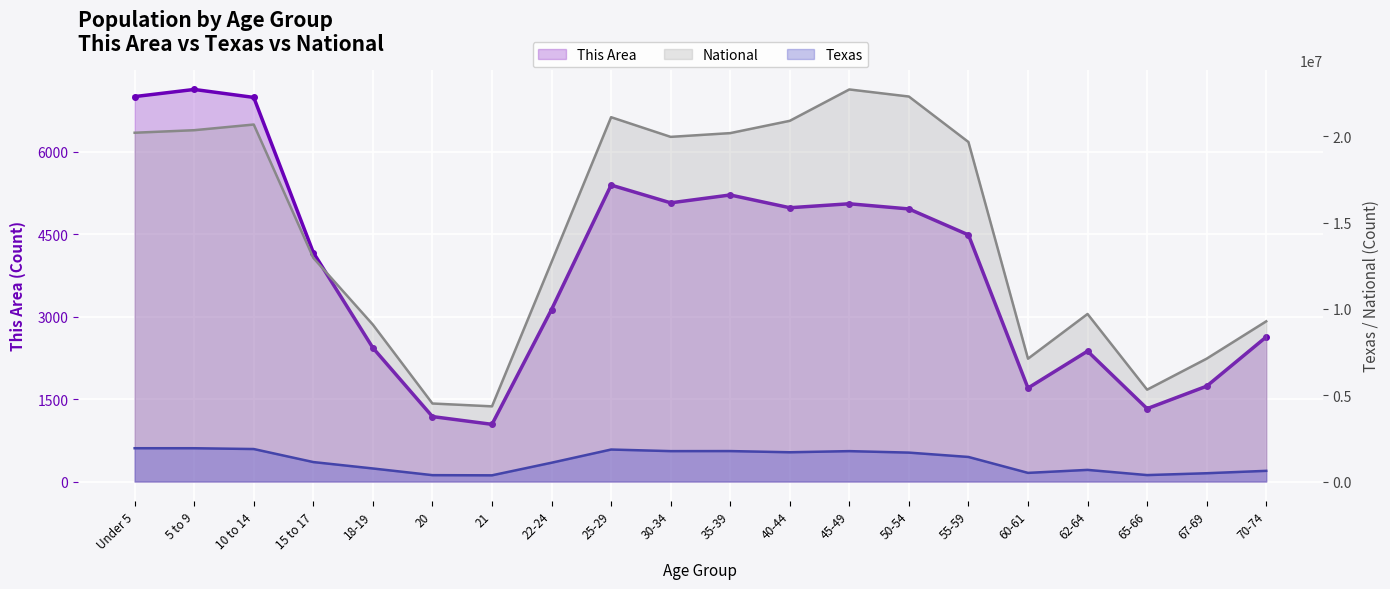

List the labels in order of Texas value, smallest first.

21, 20, 65-66, 67-69, 60-61, 70-74, 62-64, 18-19, 22-24, 15 to 17, 55-59, 50-54, 40-44, 30-34, 45-49, 35-39, 25-29, 10 to 14, 5 to 9, Under 5